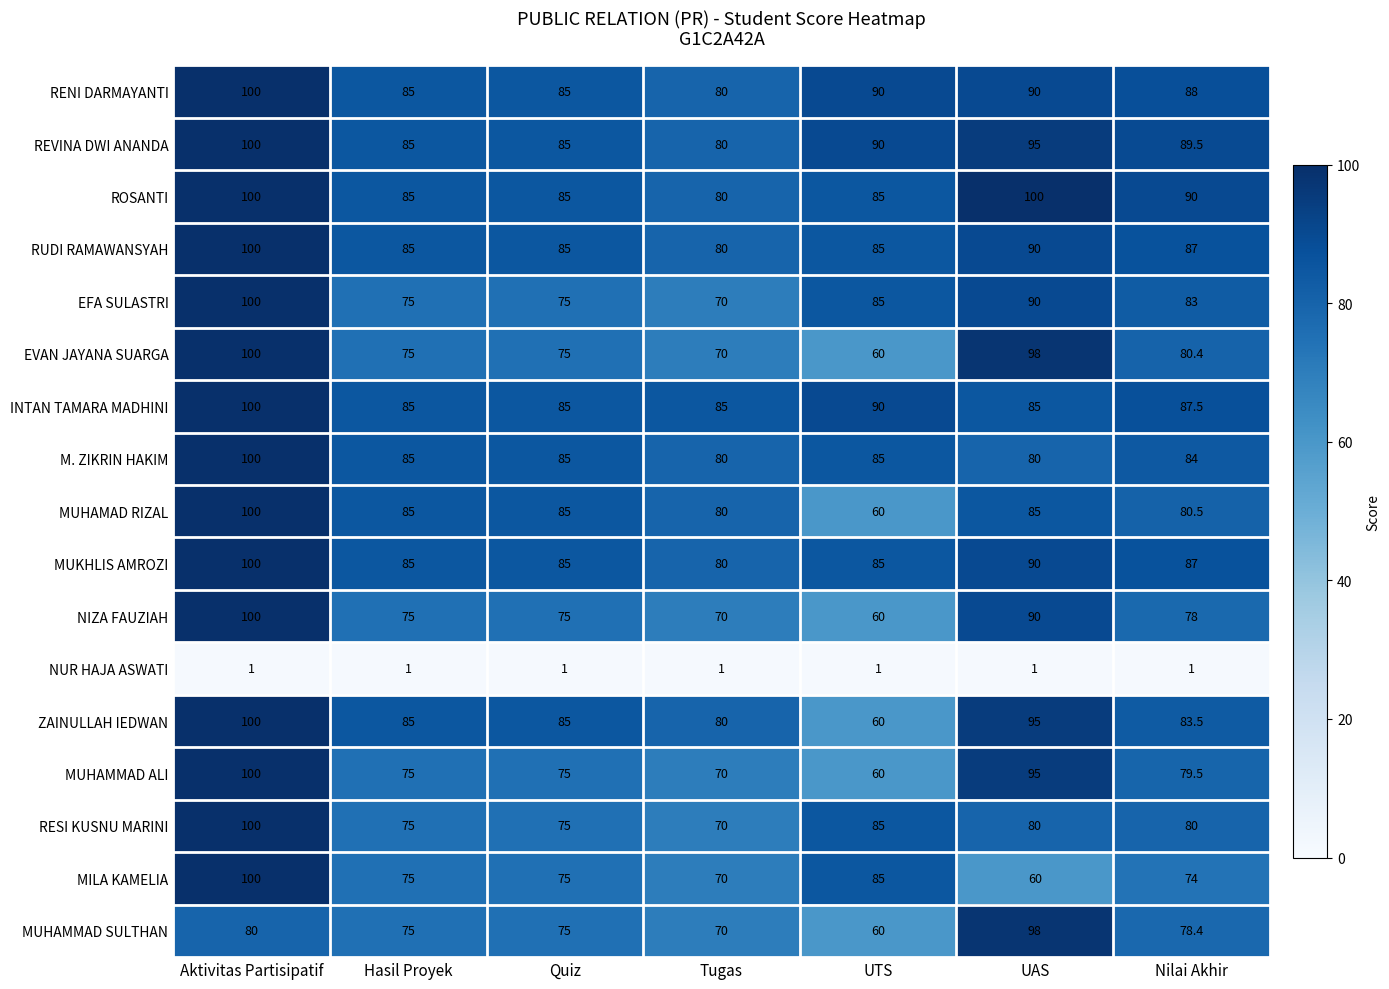

At which category is the sum across all series the highest?

Aktivitas Partisipatif